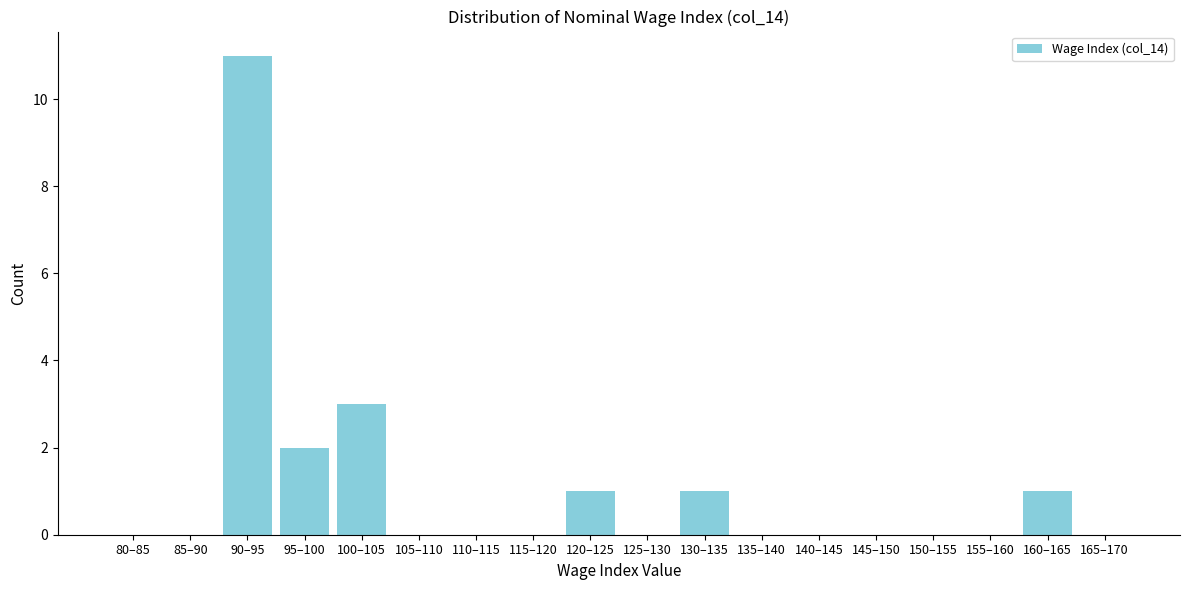

Reading left to right, transcribe all the data shown in this chart.

80–85=0	85–90=0	90–95=11	95–100=2	100–105=3	105–110=0	110–115=0	115–120=0	120–125=1	125–130=0	130–135=1	135–140=0	140–145=0	145–150=0	150–155=0	155–160=0	160–165=1	165–170=0